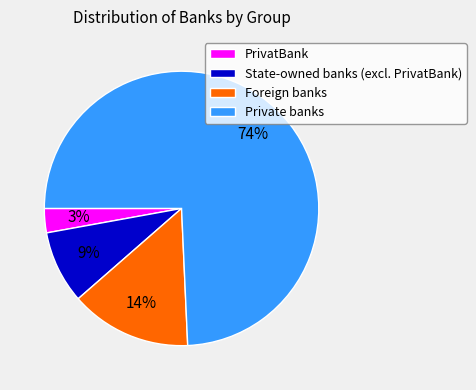

To the nearest percent, what is the combined percentage of Private banks and PrivatBank?

77%